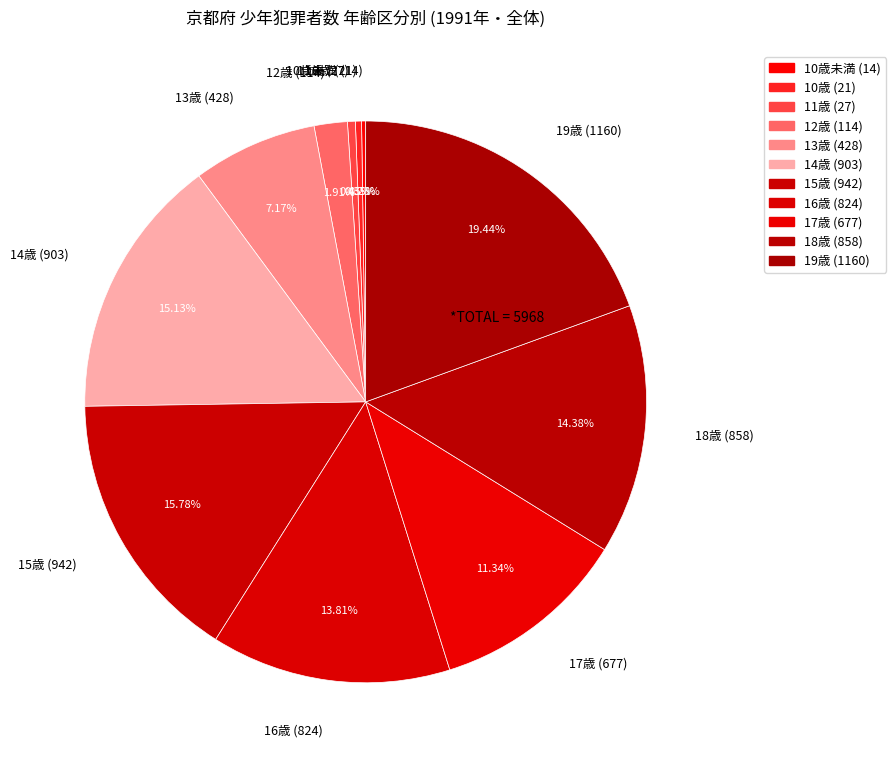

Does any single category account for the majority?

No